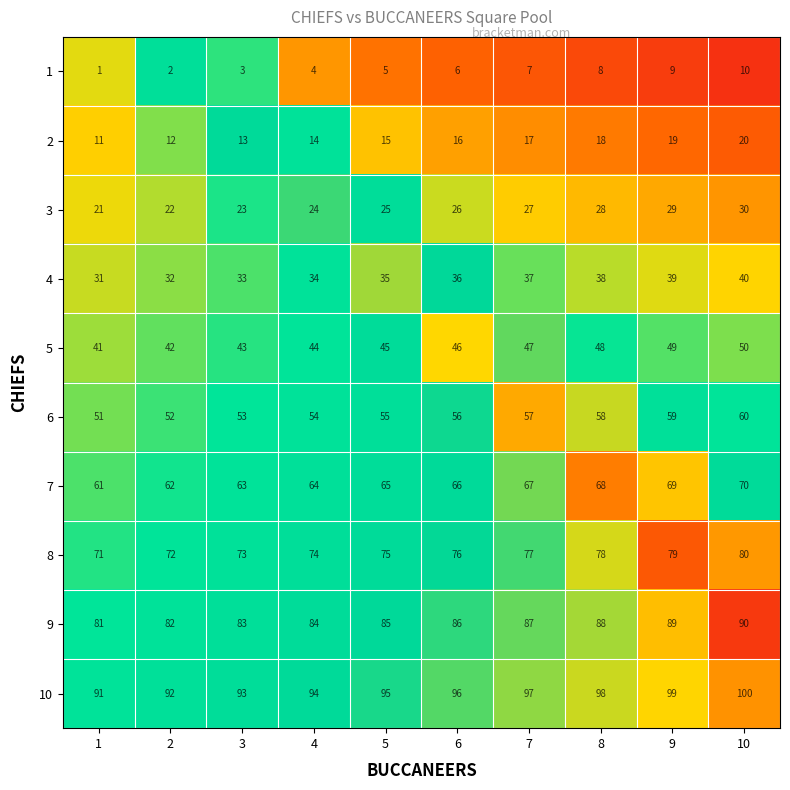

What is the difference between the maximum and minimum values in the 1 series?

9